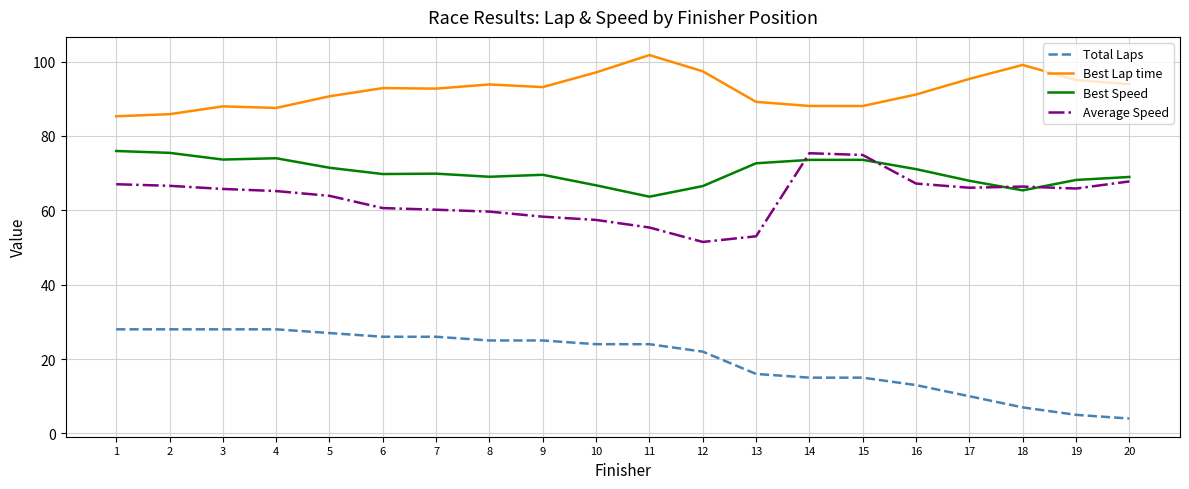

The Best Lap time series shows 93.2 at 9. True or false?

True